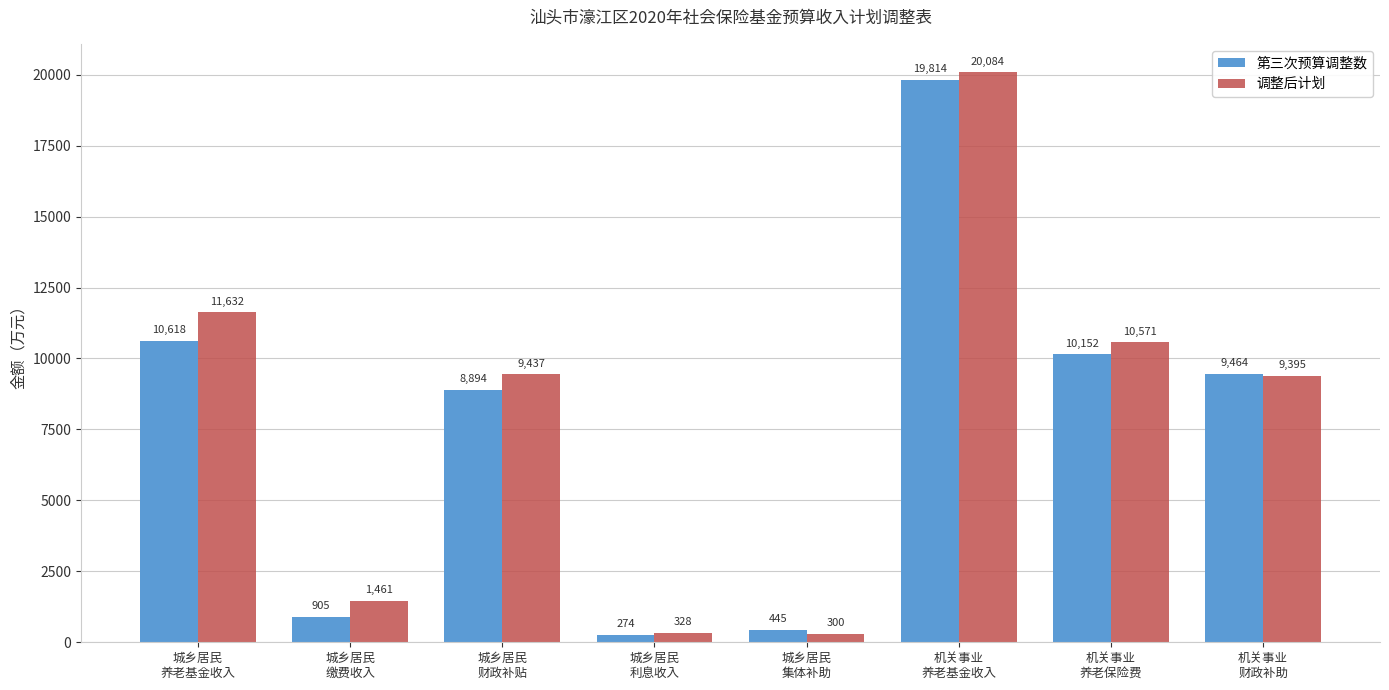

Is it true that 调整后计划 equals 13181 at 机关事业
养老基金收入?

False